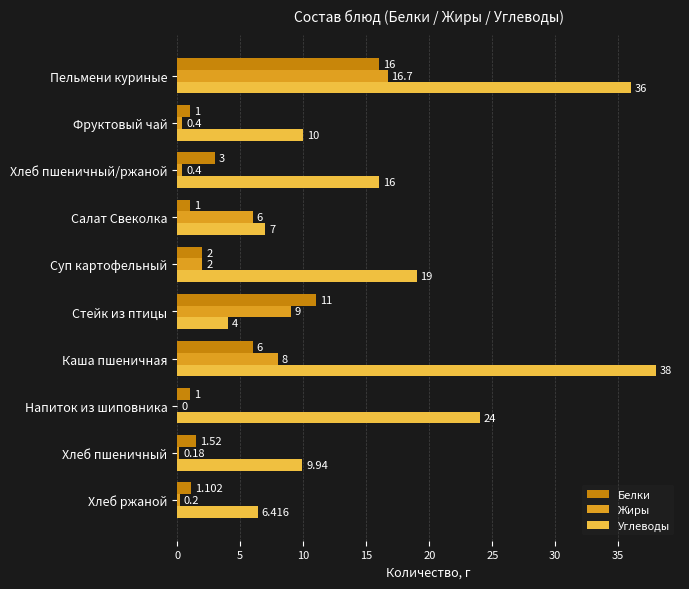

Which series has the largest total across all categories?

Углеводы